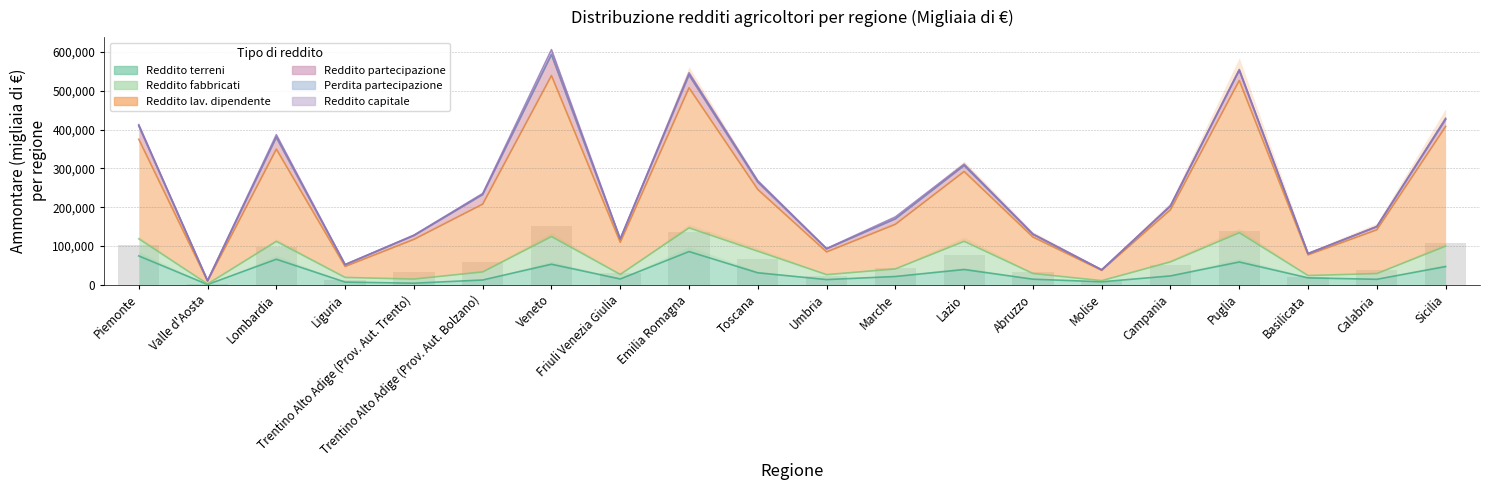

What value does the Reddito terreni series have at Molise, to the nearest 10?

7720